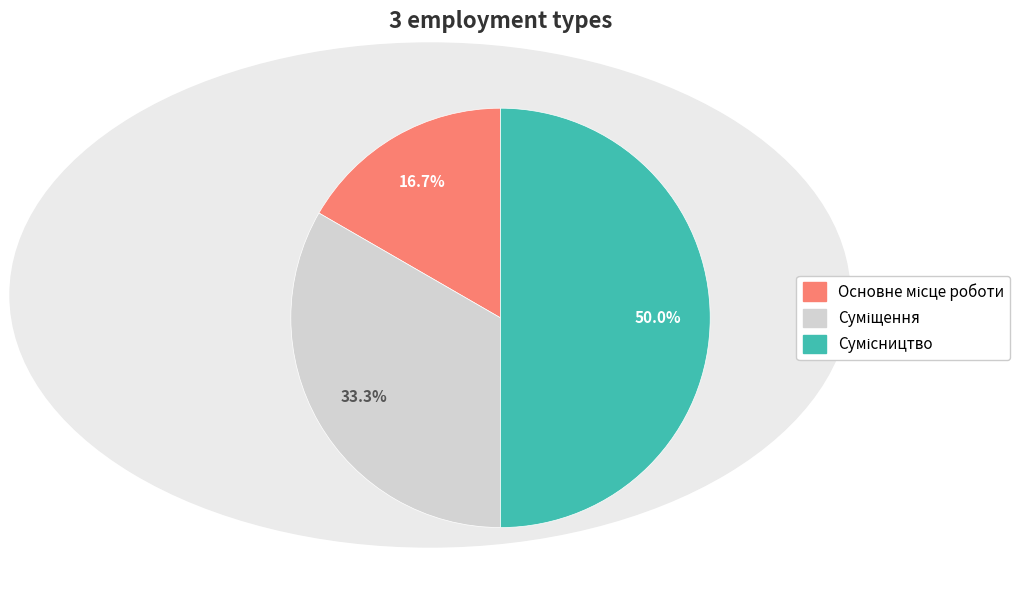

Count the number of slices in the pie.

3